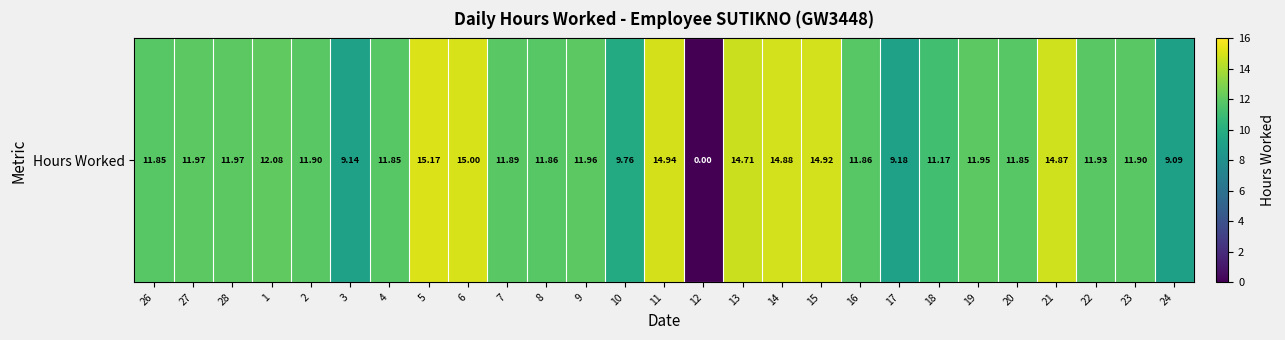

Reading left to right, list all the values displayed in this chart.

11.8	12.0	12.0	12.1	11.9	9.1	11.8	15.2	15.0	11.9	11.9	12.0	9.8	14.9	0.0	14.7	14.9	14.9	11.9	9.2	11.2	11.9	11.8	14.9	11.9	11.9	9.1